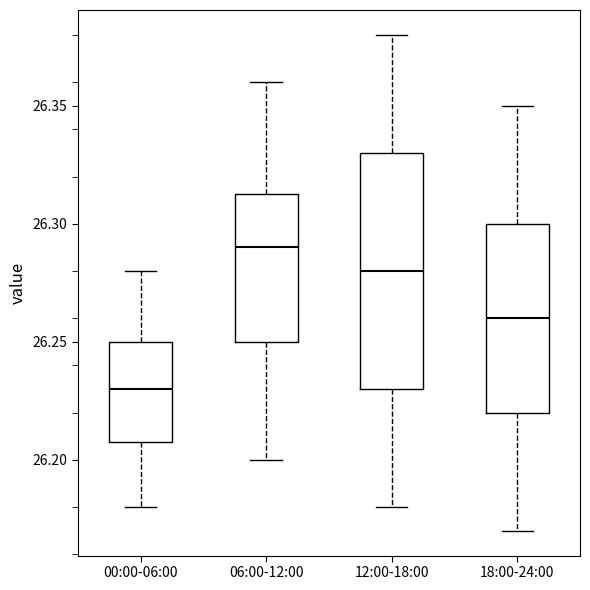

Reading left to right, transcribe this box plot: for each box, give where its median line is, the range the box spans, and where its two whiskers end, as read against the y-axis. The values are not printed on the chart, so give them approximately, as read against the axis.

00:00-06:00: median 26.230, box 26.210 to 26.250, whiskers 26.180 to 26.280
06:00-12:00: median 26.290, box 26.250 to 26.315, whiskers 26.200 to 26.360
12:00-18:00: median 26.280, box 26.230 to 26.330, whiskers 26.180 to 26.380
18:00-24:00: median 26.260, box 26.220 to 26.300, whiskers 26.170 to 26.350